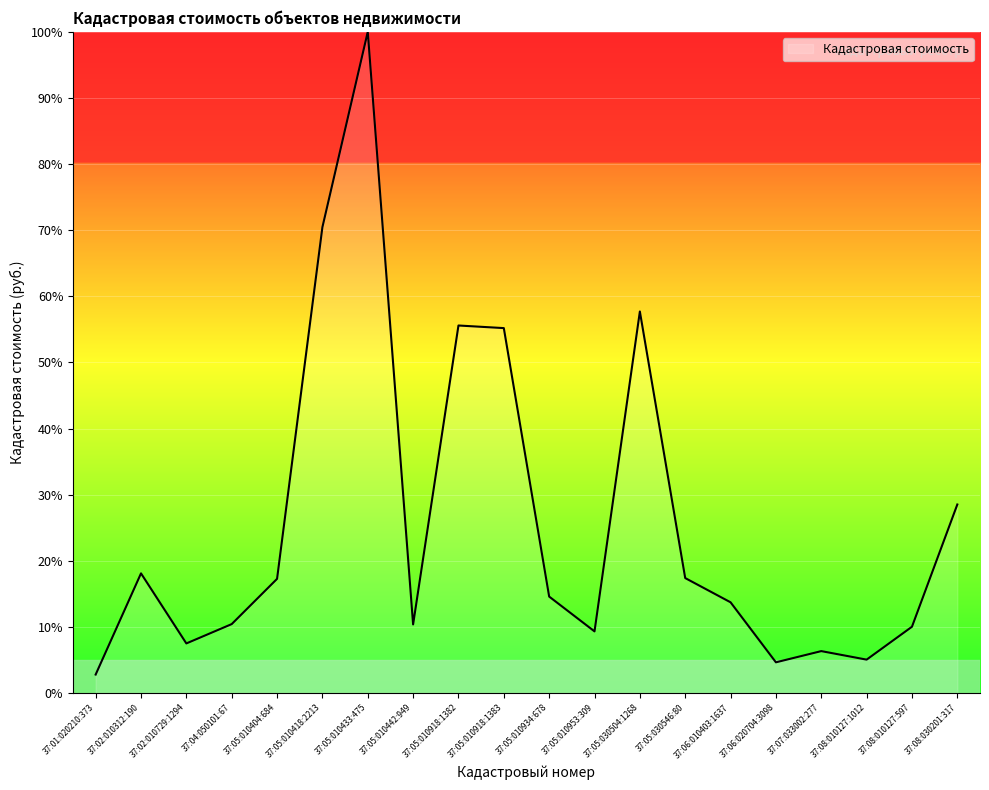

How many lines are shown in the chart?

1